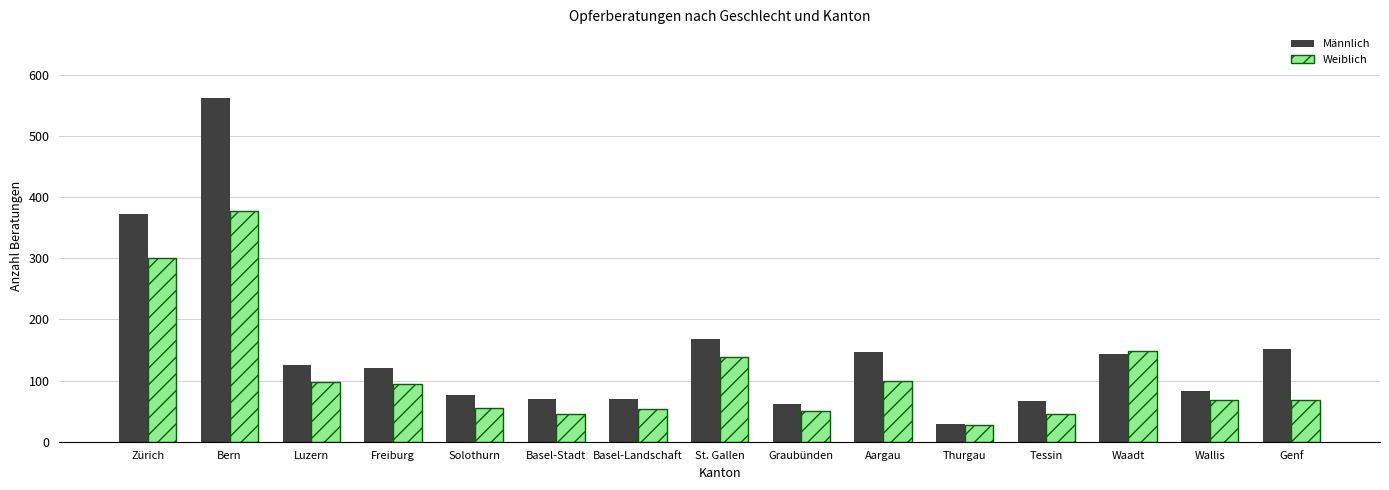

Is it true that Weiblich equals 100 at Aargau?

True